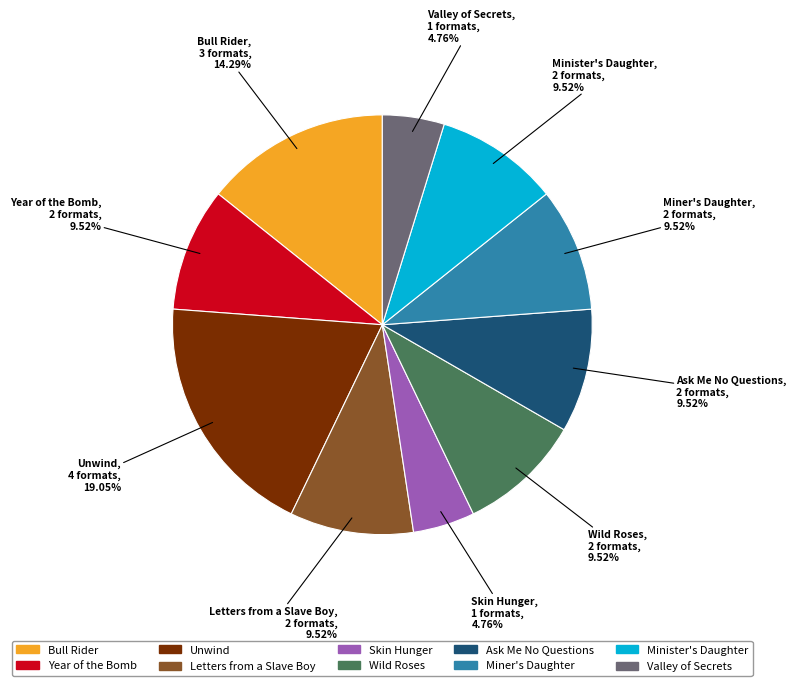

What is the ratio of the value at Skin Hunger to the value at Minister's Daughter?

0.5